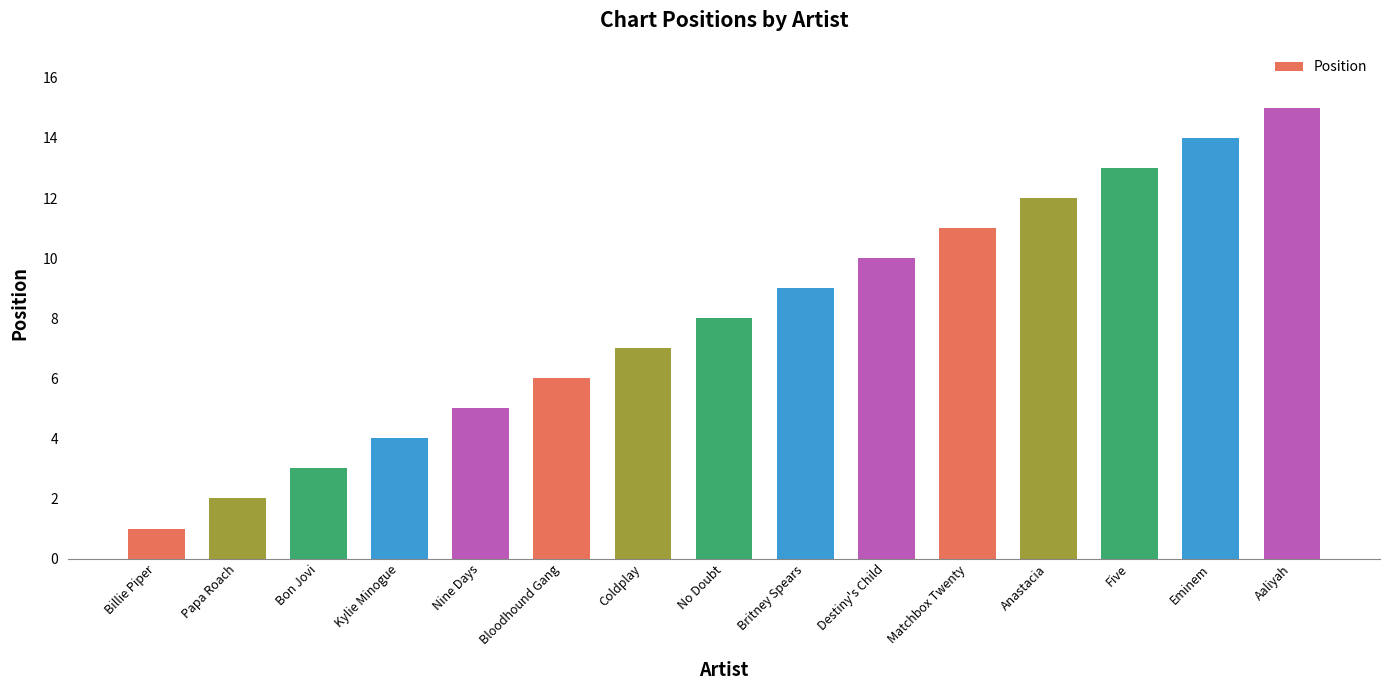

What value does the data have at Anastacia, to the nearest 5?

10